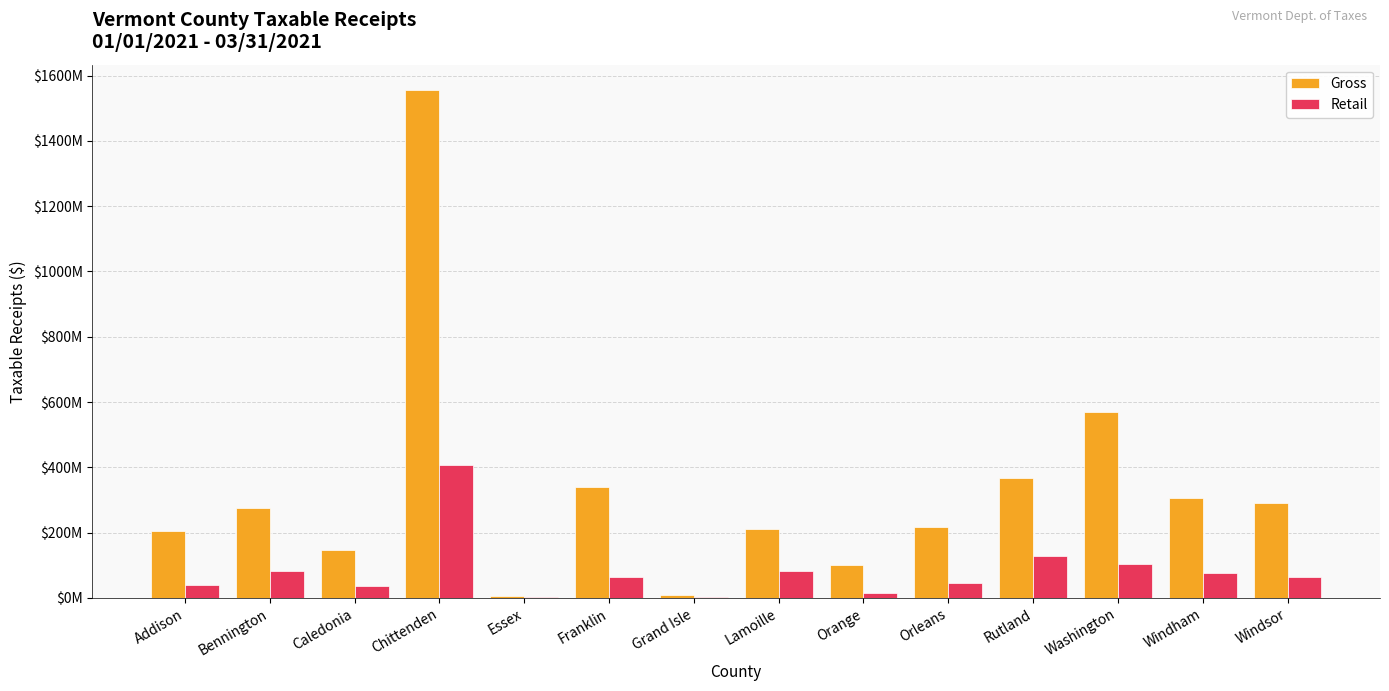

What are all the series names shown in the legend?

Gross, Retail